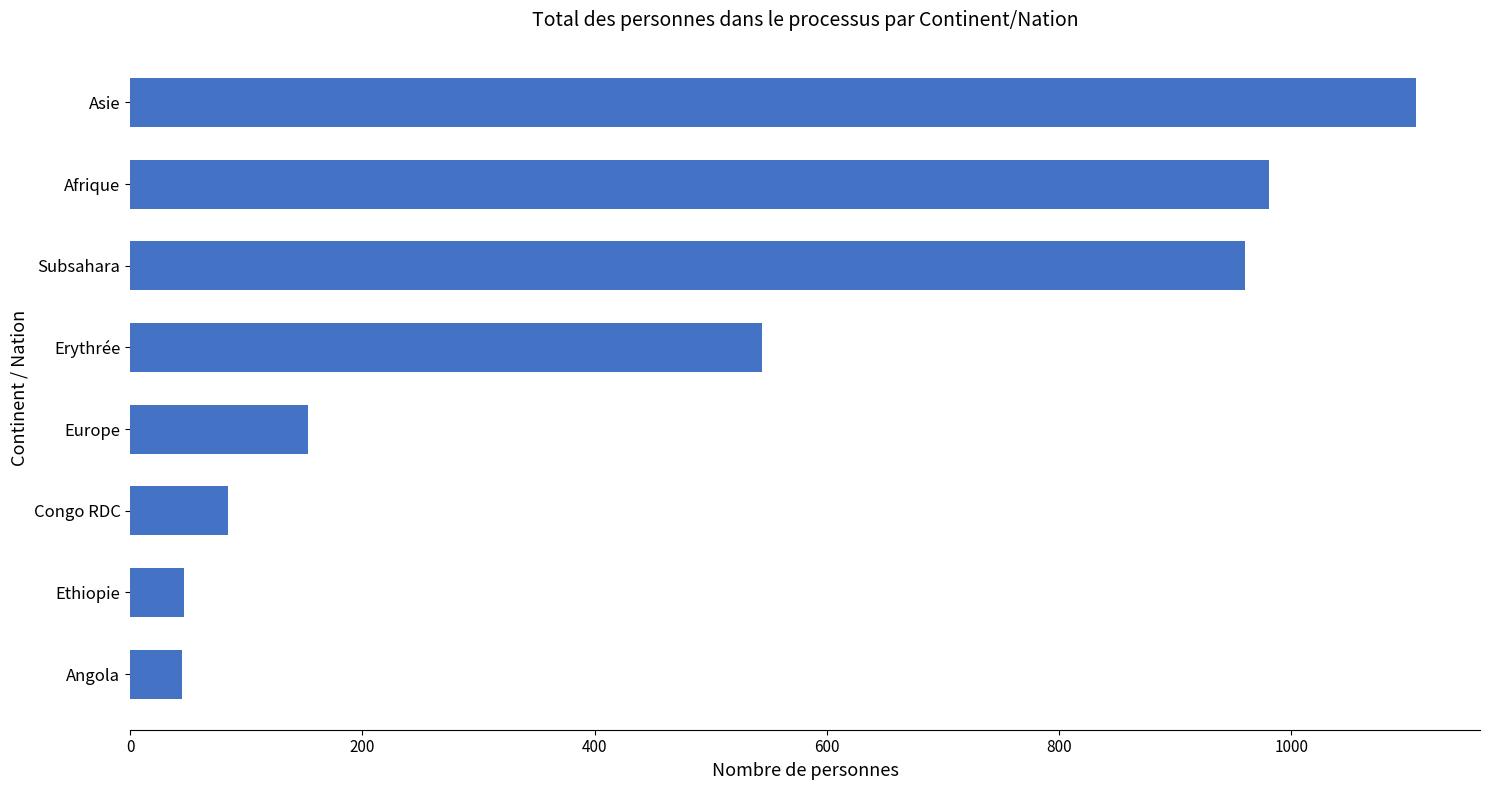

What is the label of the 8th bar from the top?

Angola